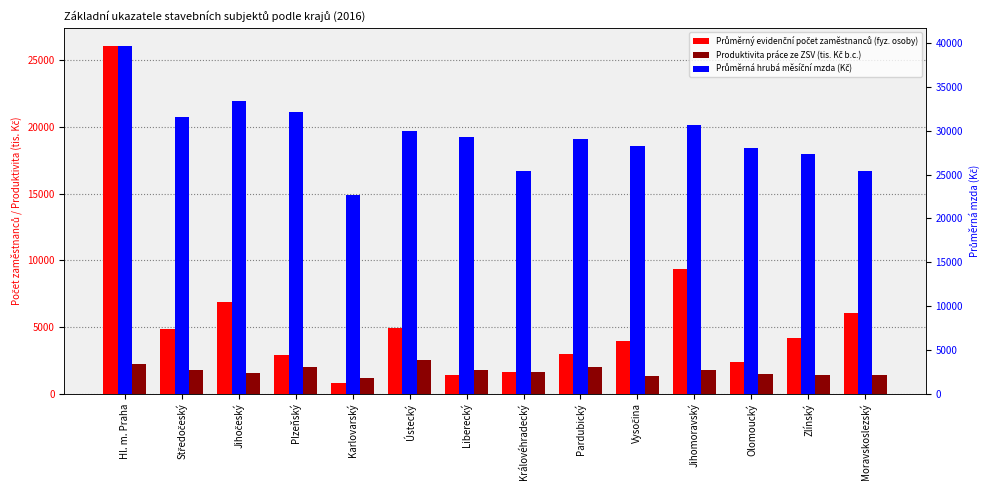

Which series has the widest spread of values?

Průměrný evidenční počet zaměstnanců (fyz. osoby)